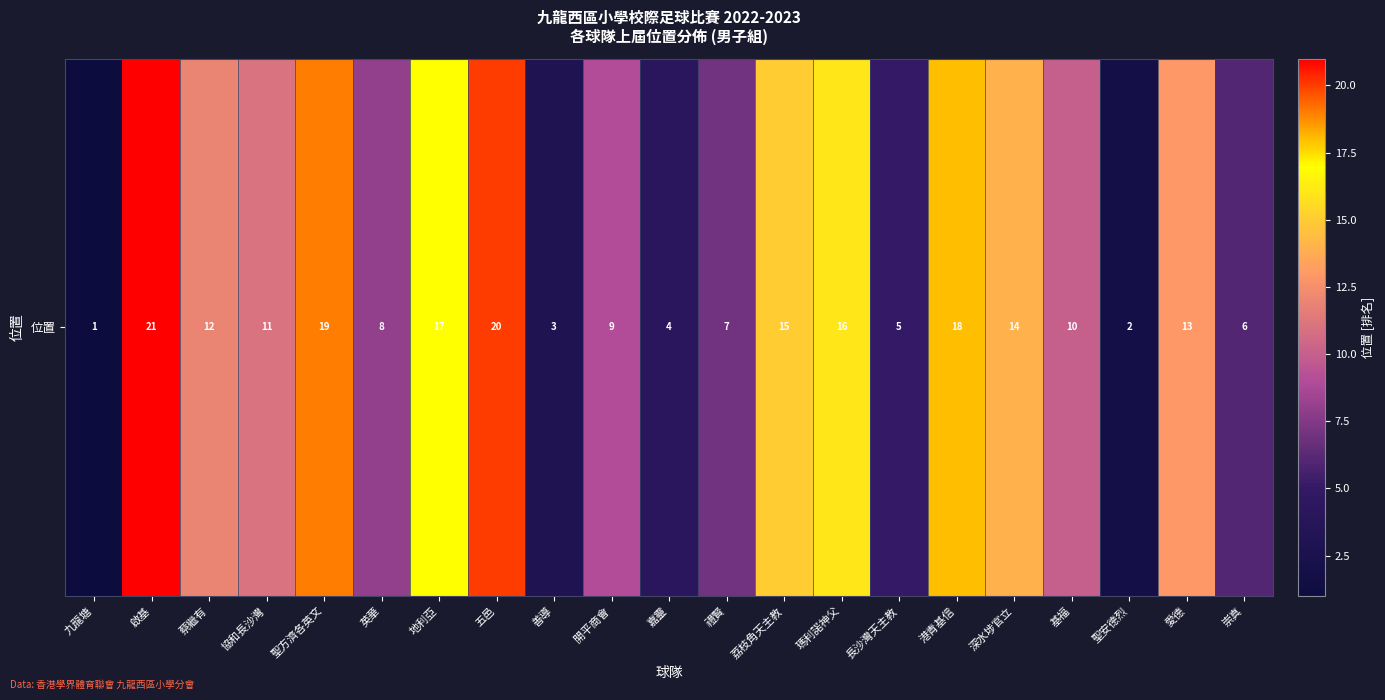

What is the smallest value displayed?

1